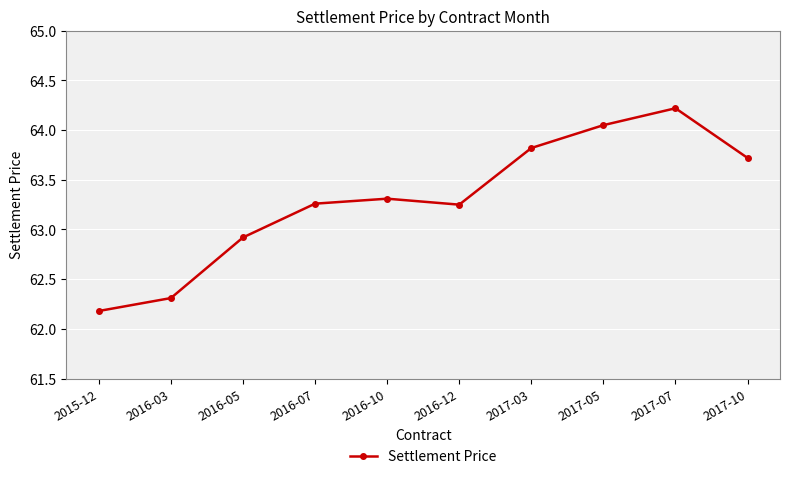

What is the label of the 2nd point from the right?

2017-07